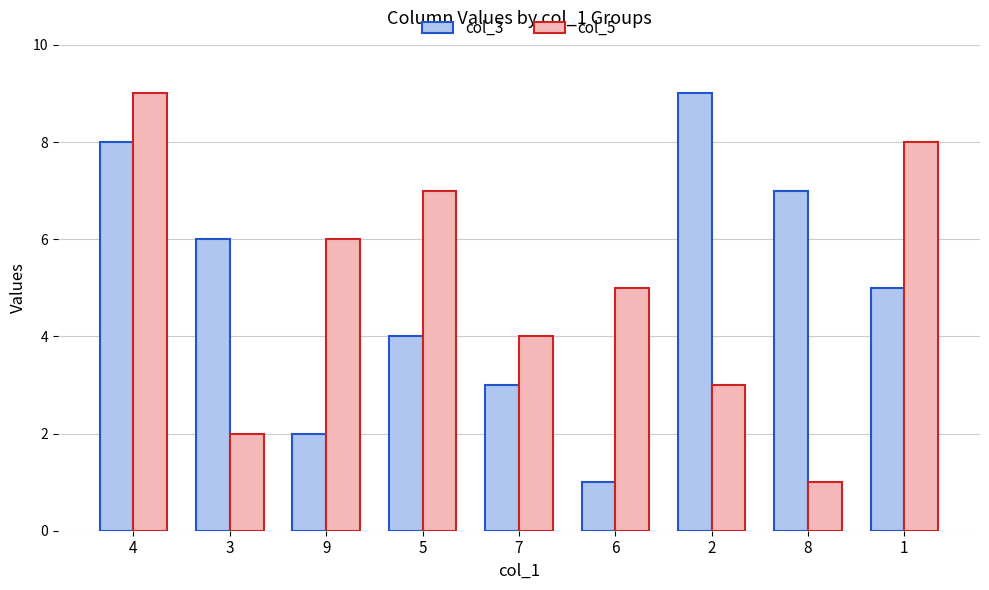

What are all the series names shown in the legend?

col_3, col_5